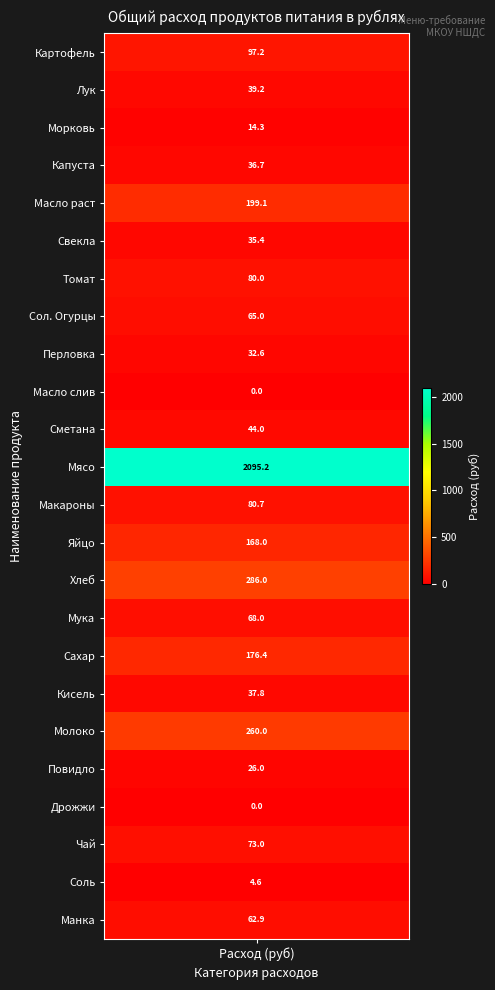

Count the number of values greater than 65.

11